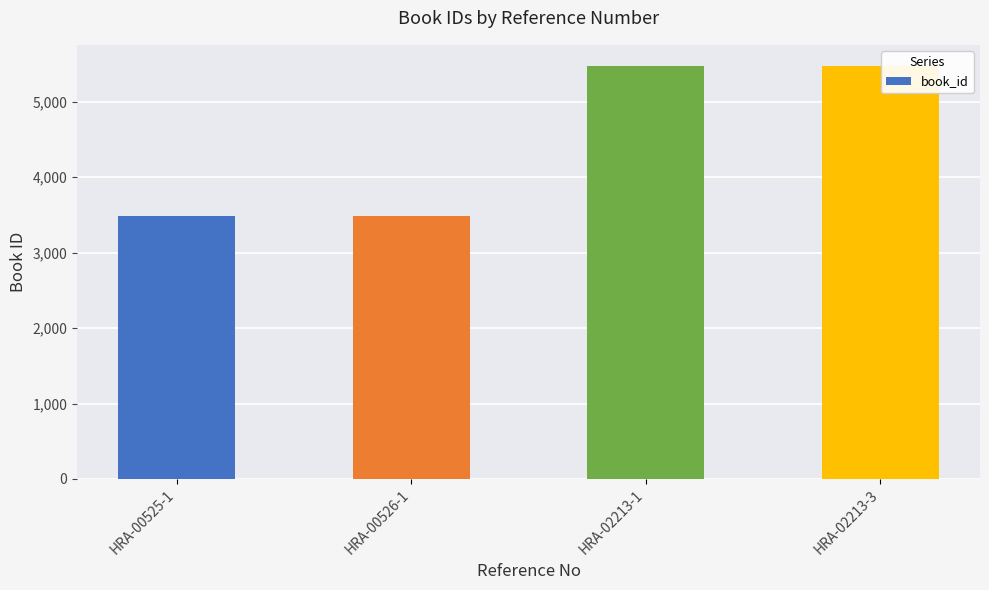

What is the maximum value shown in the chart?

5481